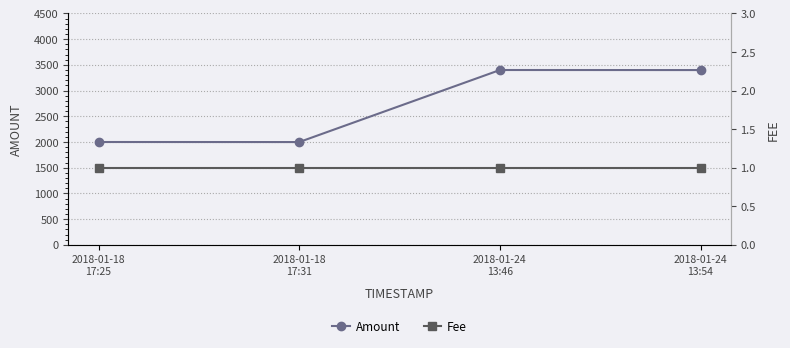

The value of Fee at 2018-01-18
17:31 is 1. True or false?

False